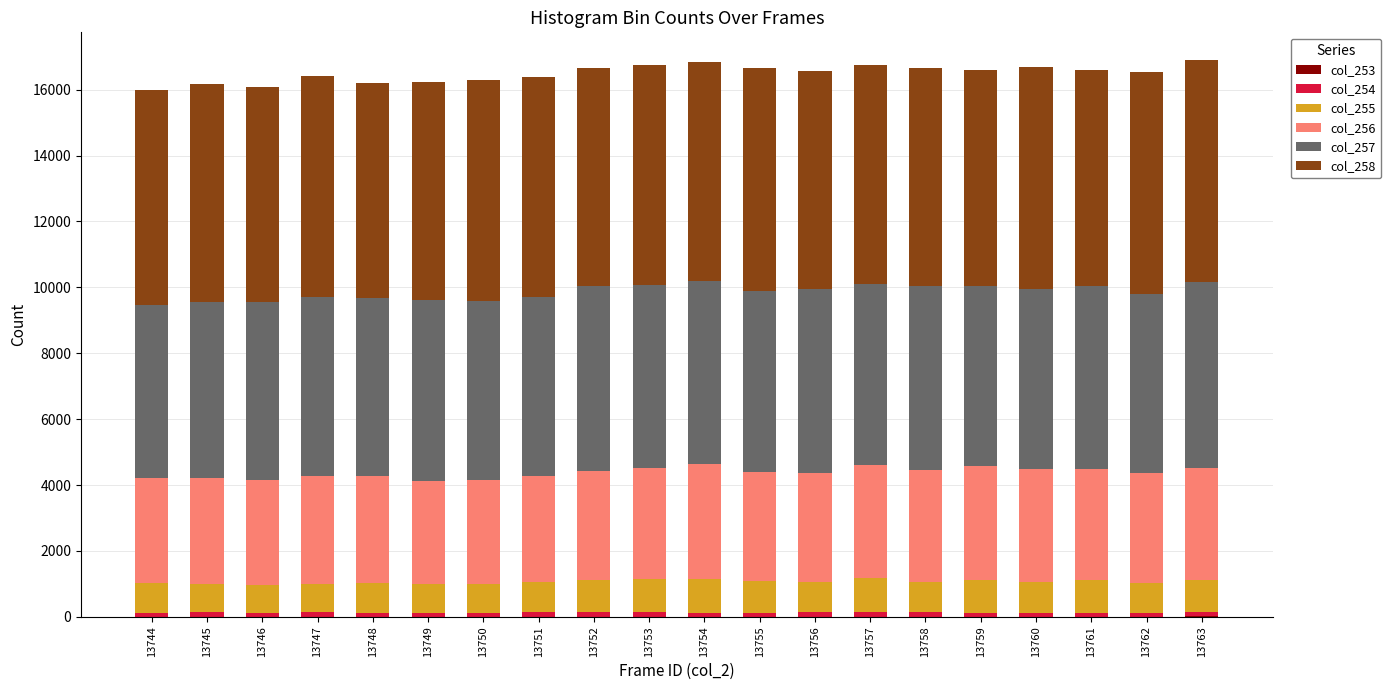

List the series in order of their peak value, highest first.

col_258, col_257, col_256, col_255, col_254, col_253